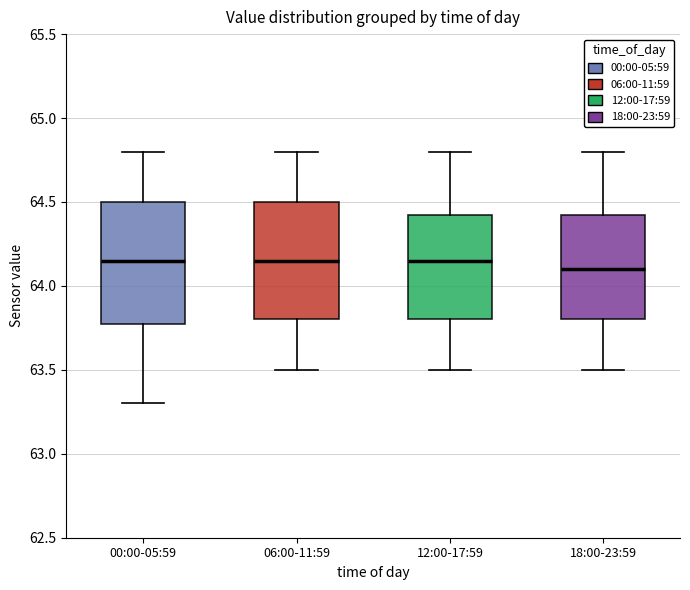

Reading left to right, read every box against the y-axis: the position of its median line, the range the box covers, and the ends of its whiskers. The values are not printed on the chart, so give them approximately, as read against the axis.

00:00-05:59: median 64.15, box 63.80 to 64.50, whiskers 63.30 to 64.80
06:00-11:59: median 64.15, box 63.80 to 64.50, whiskers 63.50 to 64.80
12:00-17:59: median 64.15, box 63.80 to 64.45, whiskers 63.50 to 64.80
18:00-23:59: median 64.10, box 63.80 to 64.45, whiskers 63.50 to 64.80